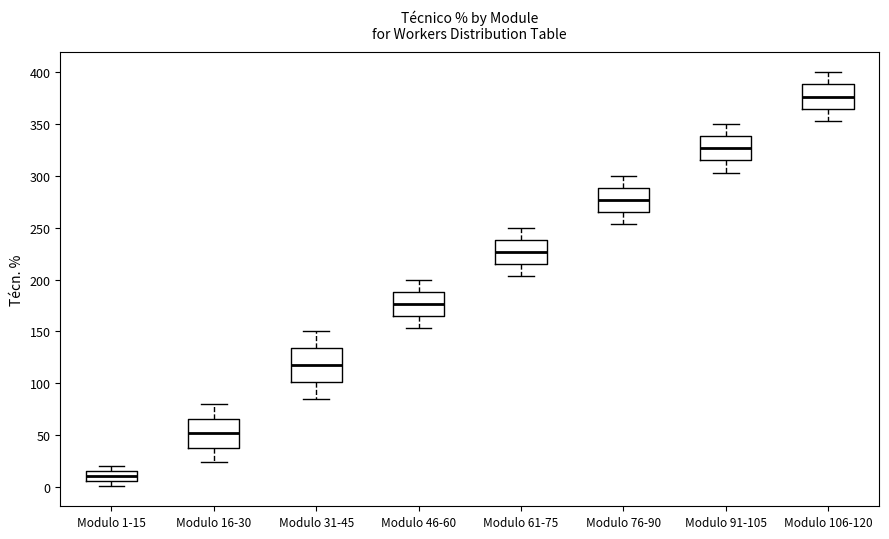

Reading left to right, transcribe this box plot: for each box, give where its median line is, the range the box spans, and where its two whiskers end, as read against the y-axis. The values are not printed on the chart, so give them approximately, as read against the axis.

Modulo 1-15: median 10, box 5 to 15, whiskers 0 to 20
Modulo 16-30: median 50, box 40 to 65, whiskers 25 to 80
Modulo 31-45: median 115, box 100 to 135, whiskers 85 to 150
Modulo 46-60: median 175, box 165 to 190, whiskers 155 to 200
Modulo 61-75: median 225, box 215 to 240, whiskers 205 to 250
Modulo 76-90: median 275, box 265 to 290, whiskers 255 to 300
Modulo 91-105: median 325, box 315 to 340, whiskers 305 to 350
Modulo 106-120: median 375, box 365 to 390, whiskers 355 to 400